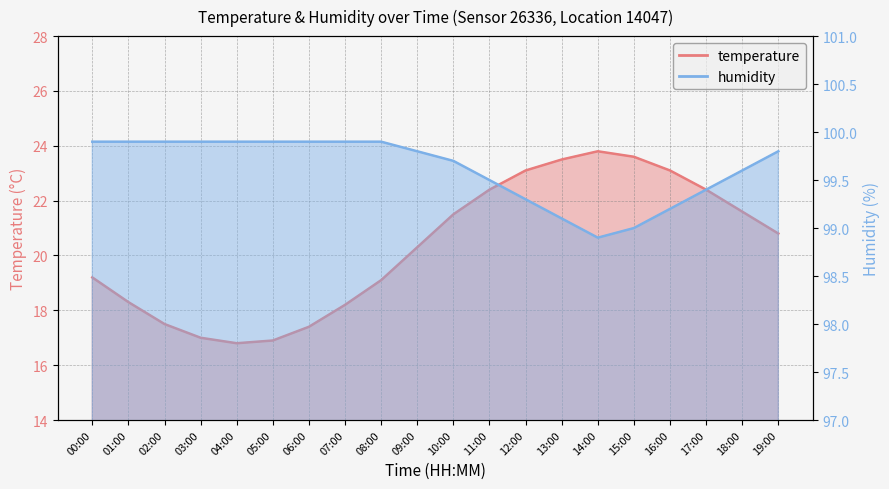

True or false: temperature and humidity intersect in this chart.

False